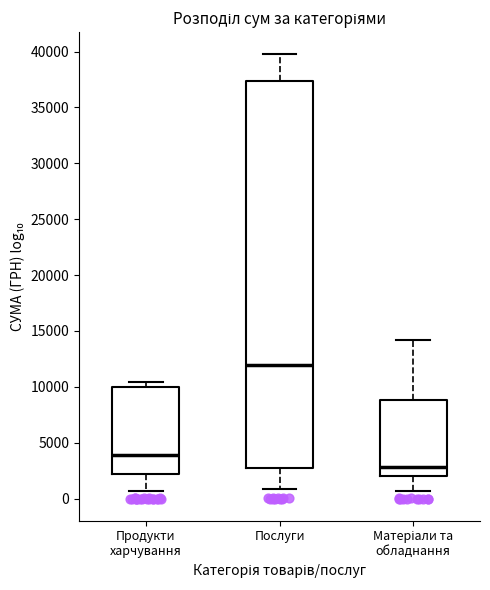

Which box's median line is the lowest?

Матеріали та обладнання